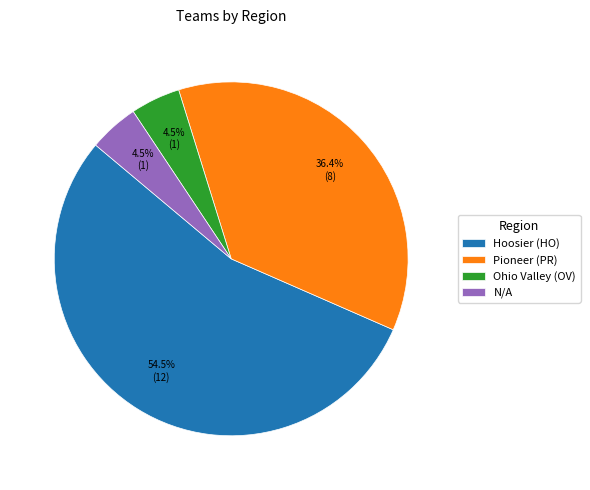

How many slices are in this pie chart?

4